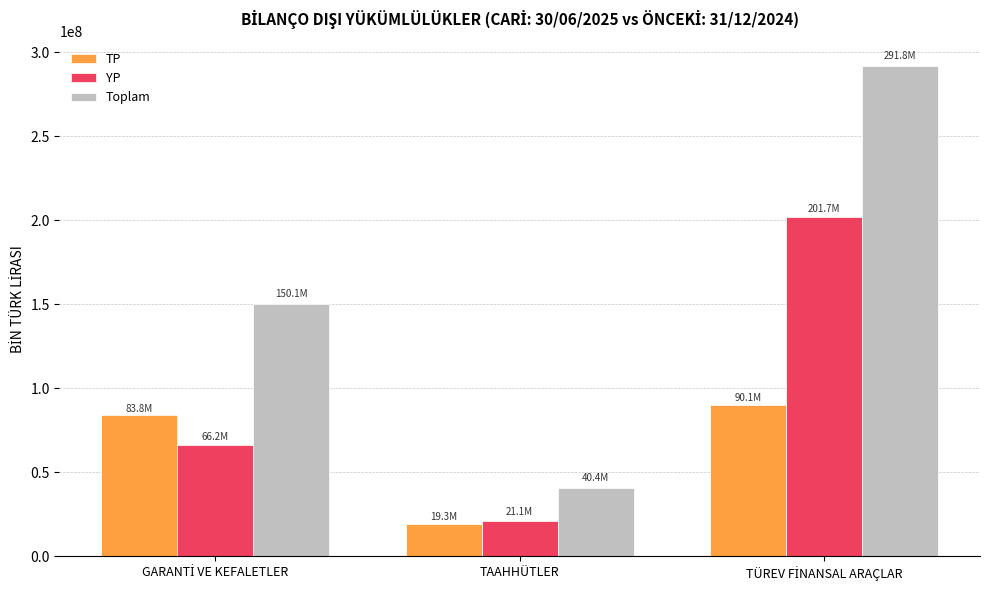

What is the average value of the TP series?

64432873